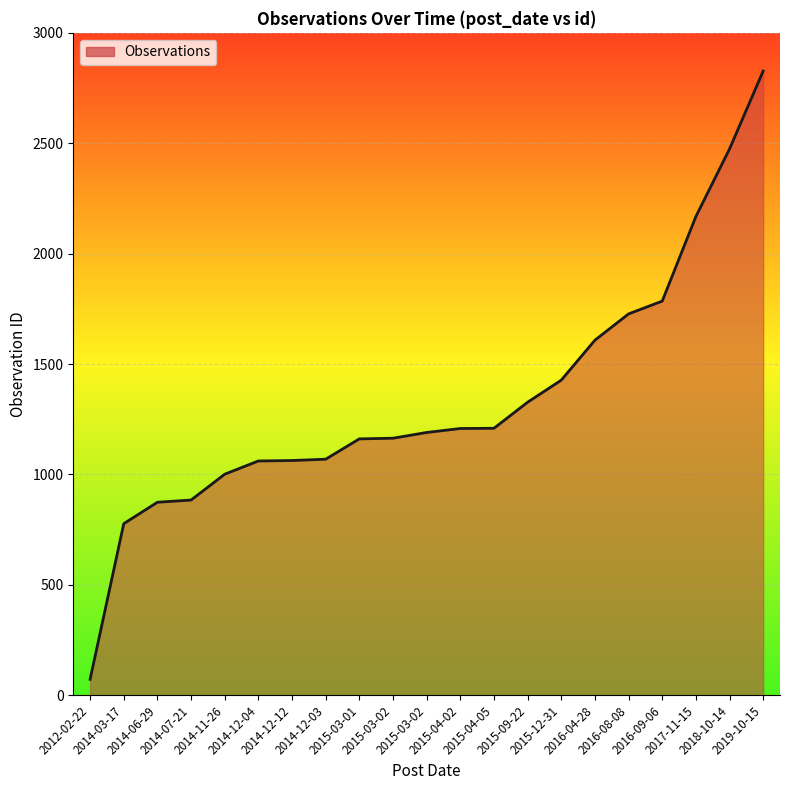

How many lines are shown in the chart?

1